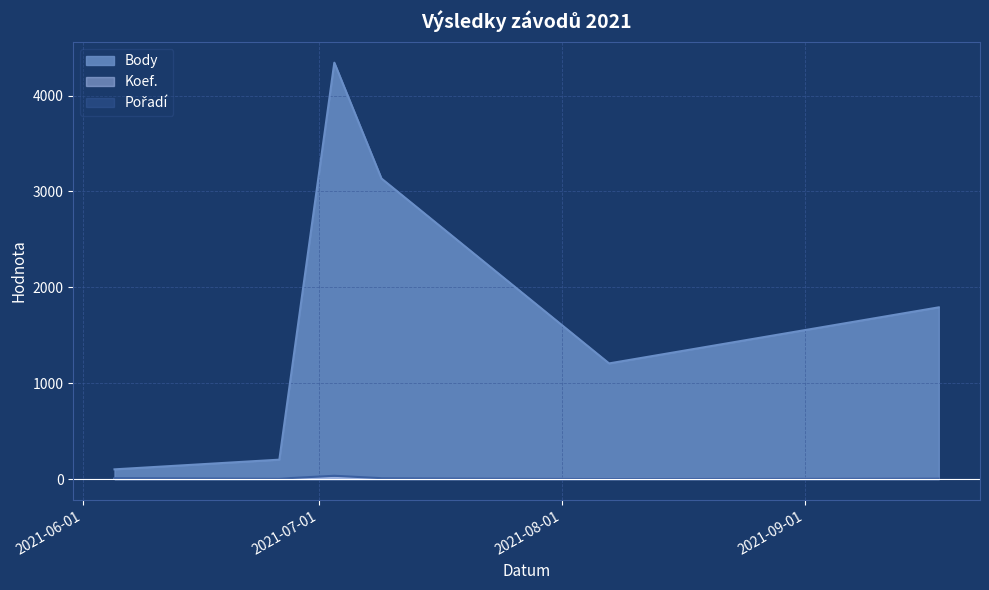

Between 2021-06-05 and 2021-06-26, which series saw the biggest shift?

Body